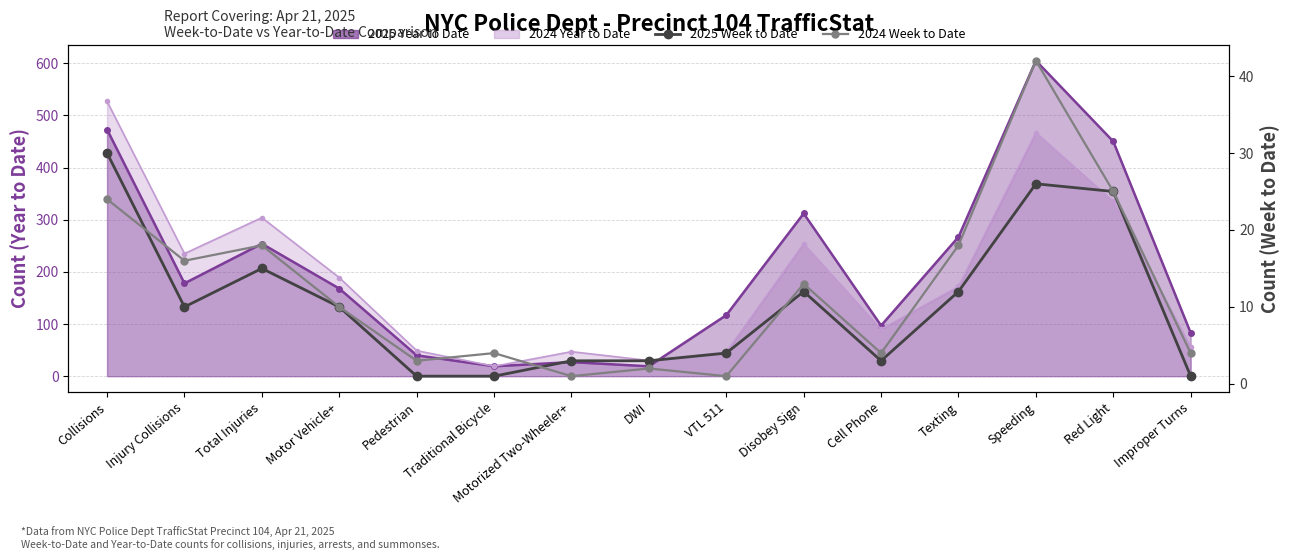

Reading right to left, extract all data points from this chart.

2025 Week to Date: Improper Turns=1	Red Light=25	Speeding=26	Texting=12	Cell Phone=3	Disobey Sign=12	VTL 511=4	DWI=3	Motorized Two-Wheeler+=3	Traditional Bicycle=1	Pedestrian=1	Motor Vehicle+=10	Total Injuries=15	Injury Collisions=10	Collisions=30
2024 Week to Date: Improper Turns=4	Red Light=25	Speeding=42	Texting=18	Cell Phone=4	Disobey Sign=13	VTL 511=1	DWI=2	Motorized Two-Wheeler+=1	Traditional Bicycle=4	Pedestrian=3	Motor Vehicle+=10	Total Injuries=18	Injury Collisions=16	Collisions=24